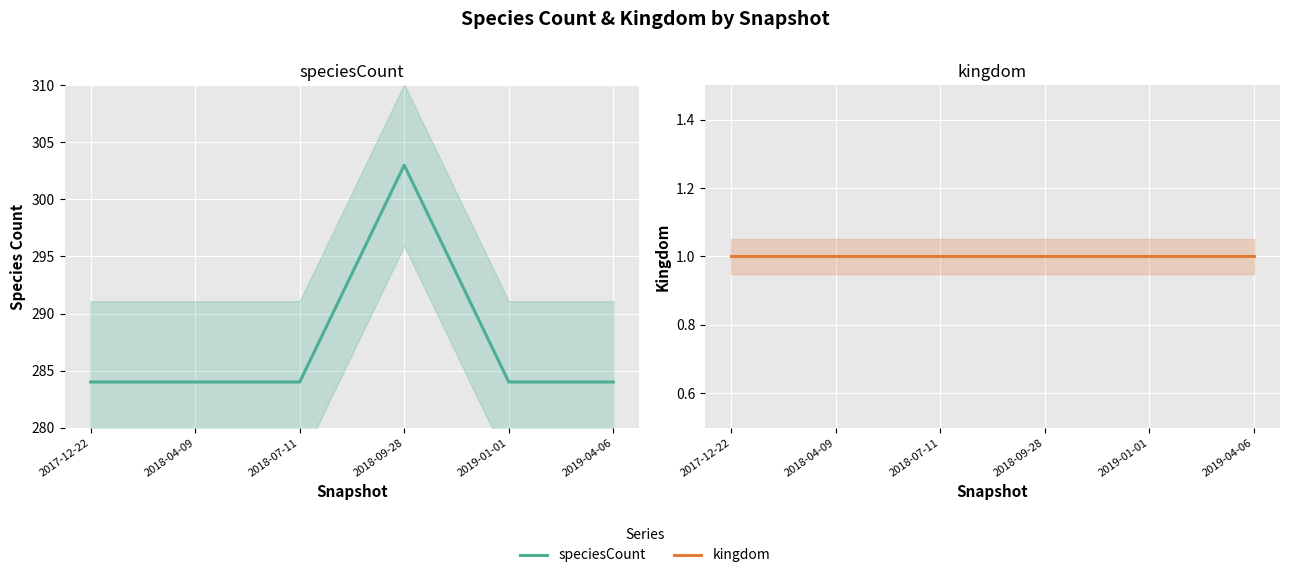

What is the spread (max minus min) of values at 2019-01-01?

283